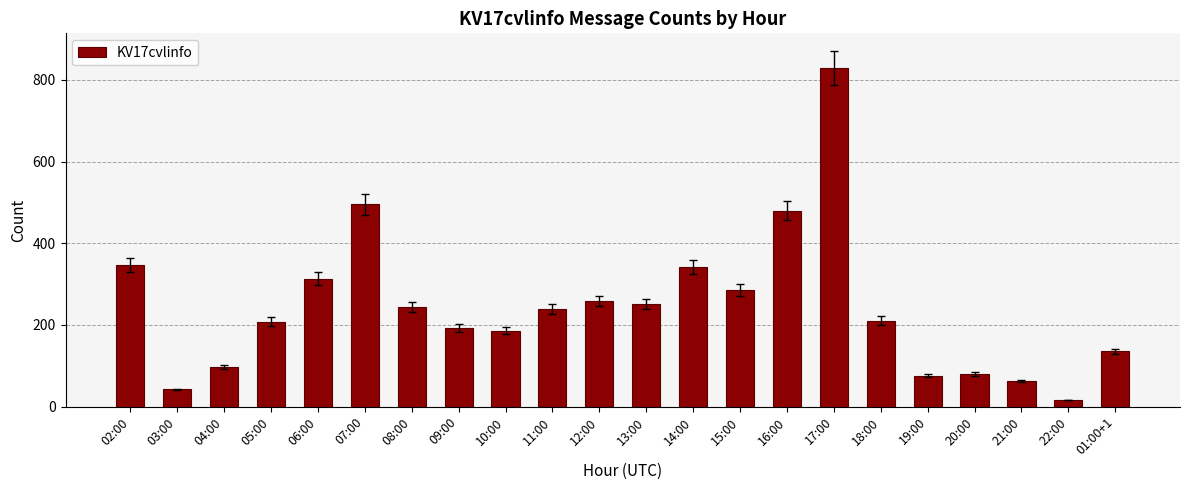

Does the chart contain any negative values?

No